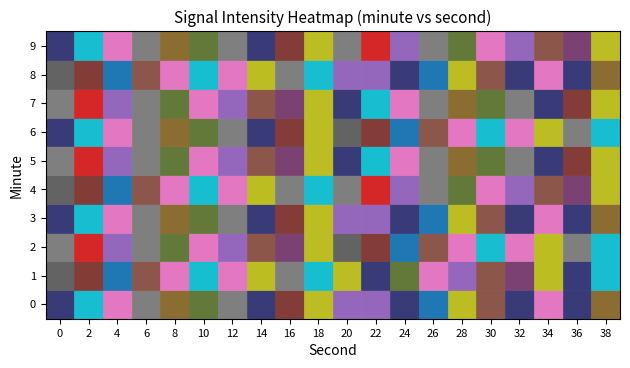

Count the number of categories in the chart.

20